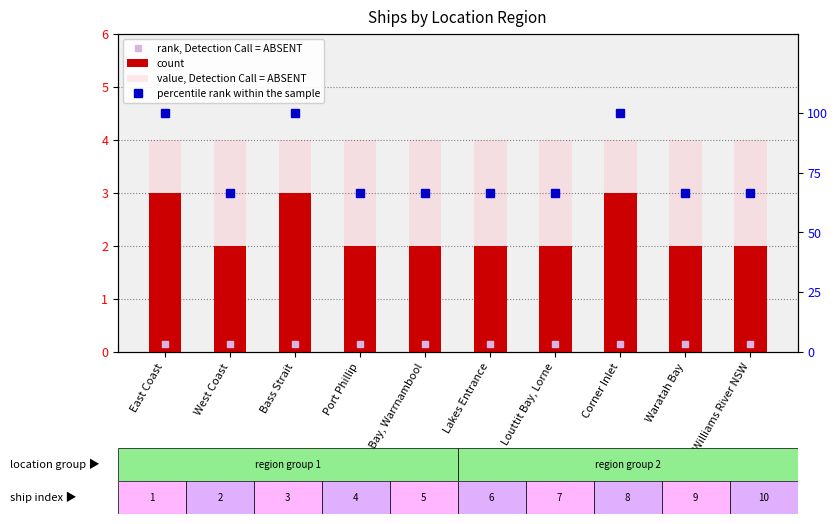

What is the value of the value, Detection Call = ABSENT bar at the 5th from the left?

4.0